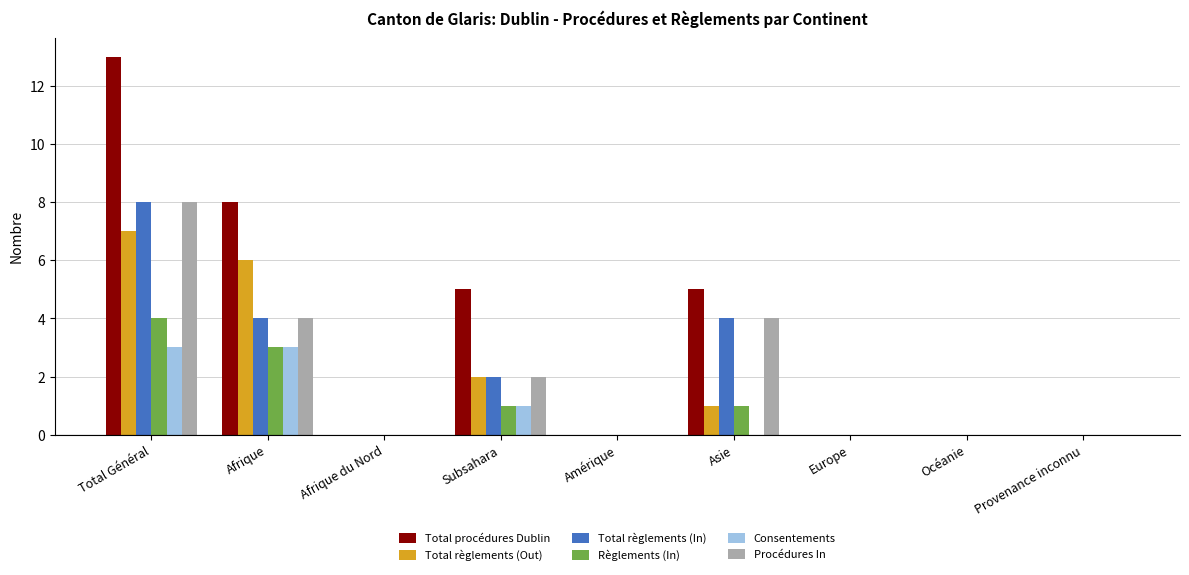

Reading right to left, extract all data points from this chart.

Total procédures Dublin: Provenance inconnu=0	Océanie=0	Europe=0	Asie=5	Amérique=0	Subsahara=5	Afrique du Nord=0	Afrique=8	Total Général=13
Total règlements (Out): Provenance inconnu=0	Océanie=0	Europe=0	Asie=1	Amérique=0	Subsahara=2	Afrique du Nord=0	Afrique=6	Total Général=7
Total règlements (In): Provenance inconnu=0	Océanie=0	Europe=0	Asie=4	Amérique=0	Subsahara=2	Afrique du Nord=0	Afrique=4	Total Général=8
Règlements (In): Provenance inconnu=0	Océanie=0	Europe=0	Asie=1	Amérique=0	Subsahara=1	Afrique du Nord=0	Afrique=3	Total Général=4
Consentements: Provenance inconnu=0	Océanie=0	Europe=0	Asie=0	Amérique=0	Subsahara=1	Afrique du Nord=0	Afrique=3	Total Général=3
Procédures In: Provenance inconnu=0	Océanie=0	Europe=0	Asie=4	Amérique=0	Subsahara=2	Afrique du Nord=0	Afrique=4	Total Général=8